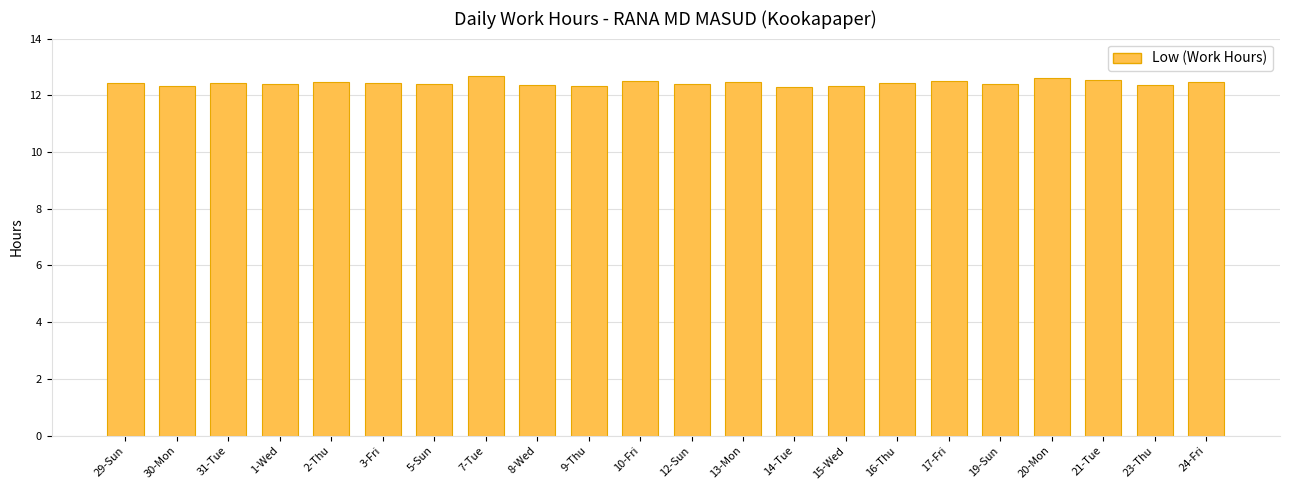

What is the greatest value displayed?

12.7